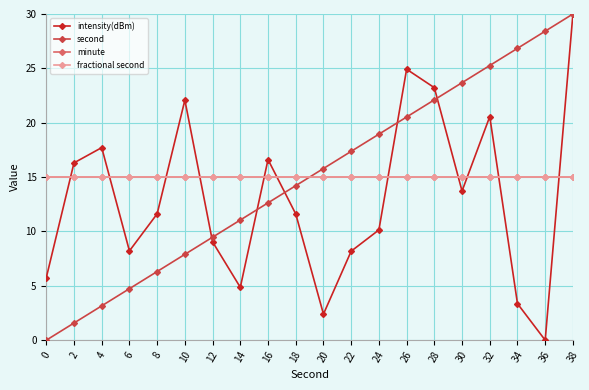

Which series has the largest total across all categories?

second